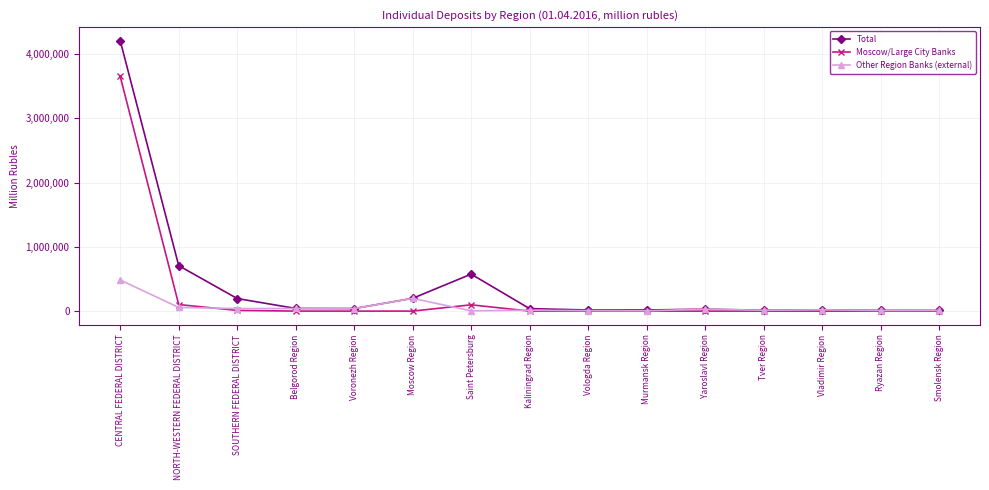

True or false: Total has a value of 301908 at NORTH-WESTERN FEDERAL DISTRICT.

False